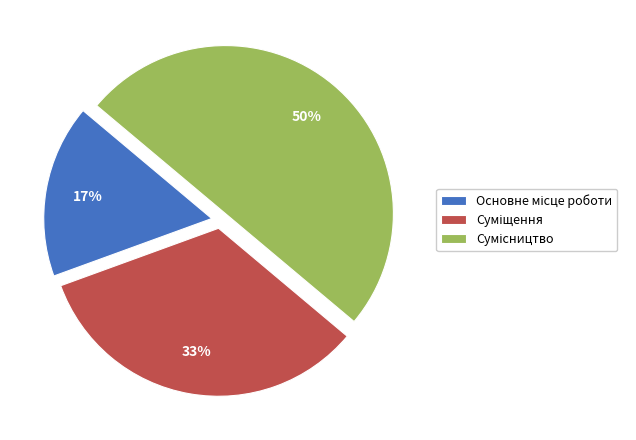

What is the total percentage of Суміщення and Основне місце роботи?

50.0%